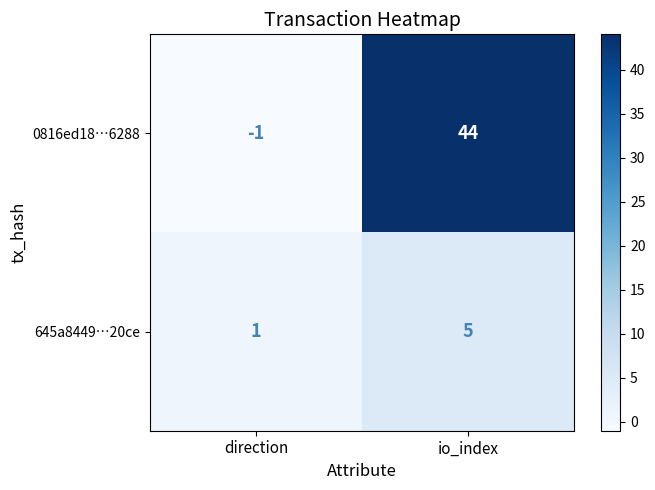

What is the greatest value displayed?

44